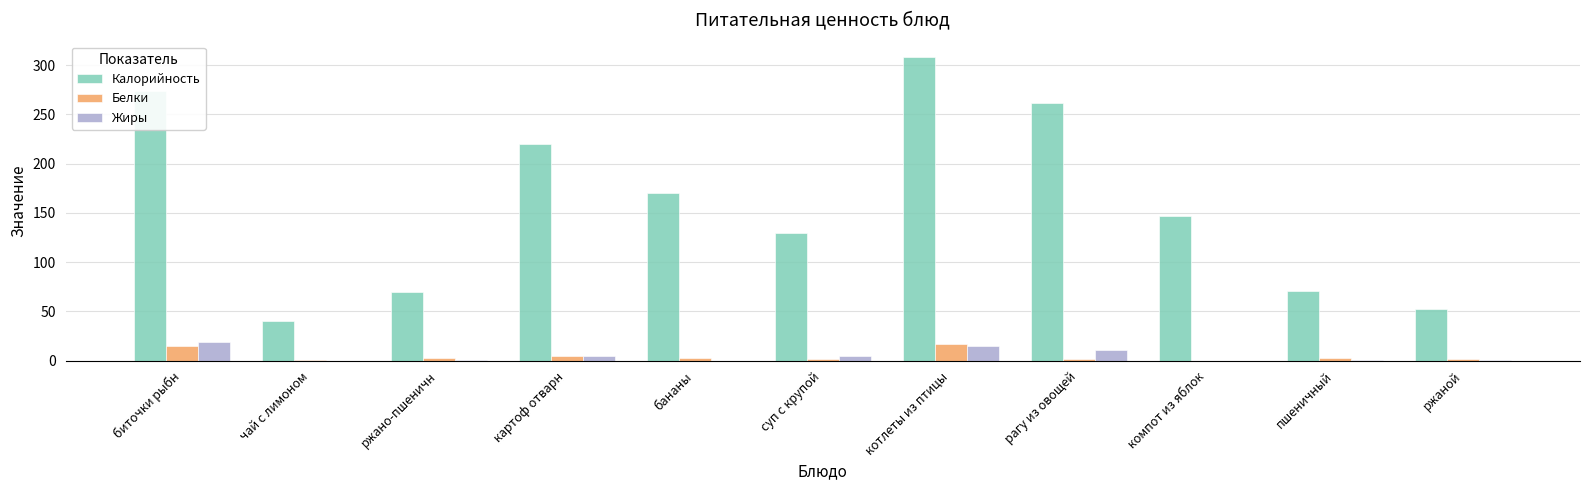

What are all the series names shown in the legend?

Калорийность, Белки, Жиры